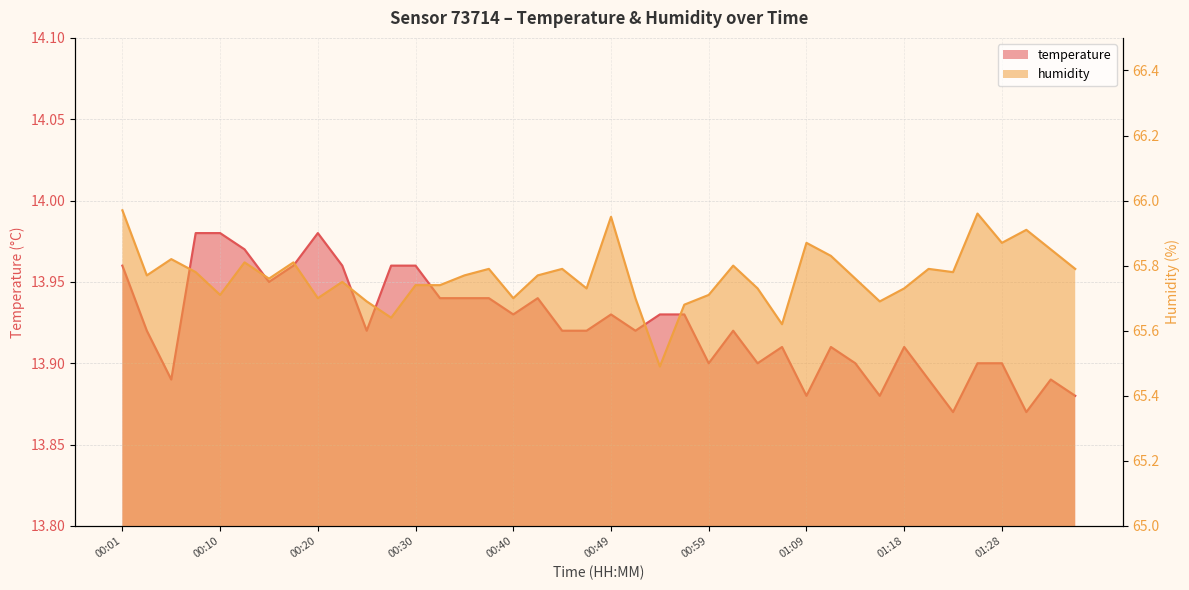

How many lines are shown in the chart?

2